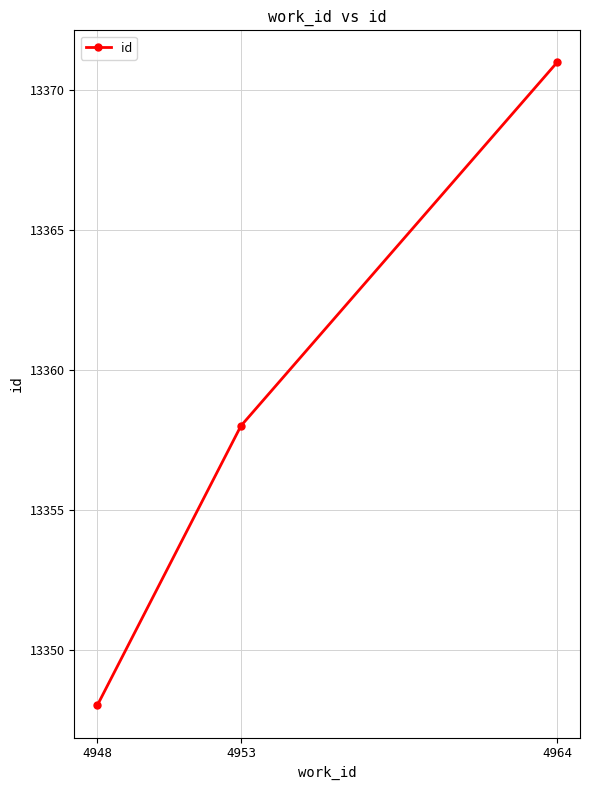

What is the sum of all values?

40077